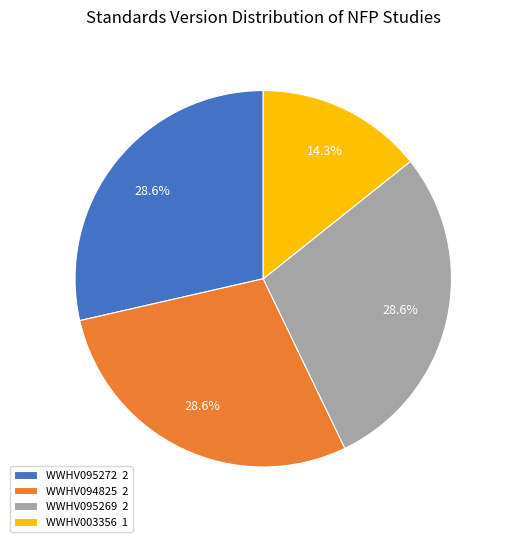

Is it true that WWHV095272 is 29% of the pie?

True